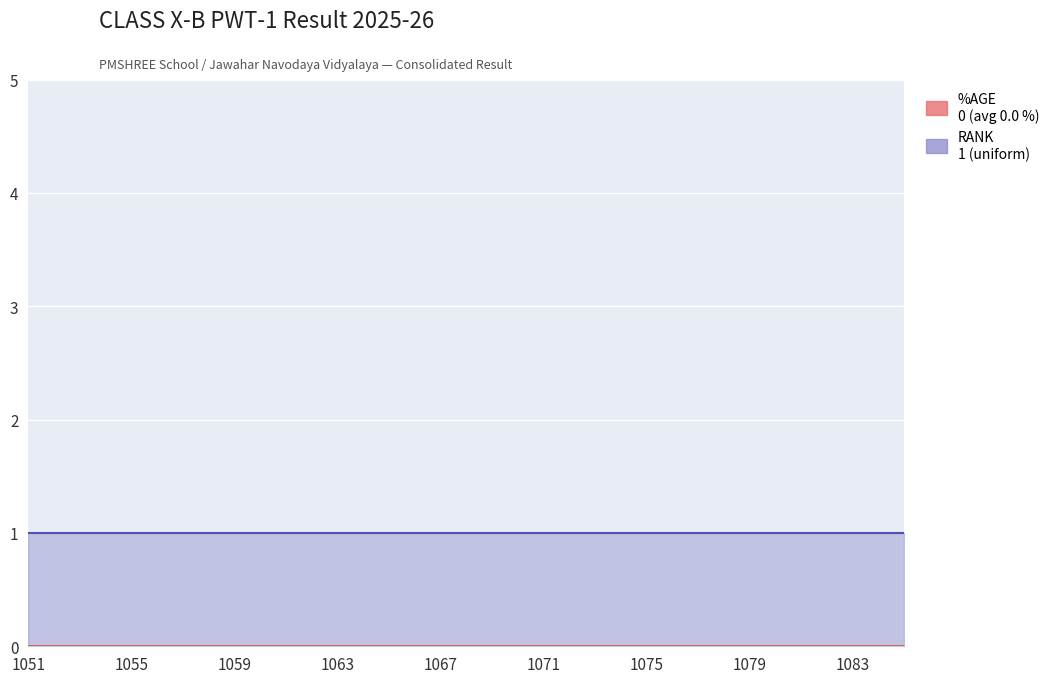

Which category has the lowest value across all series?

1051